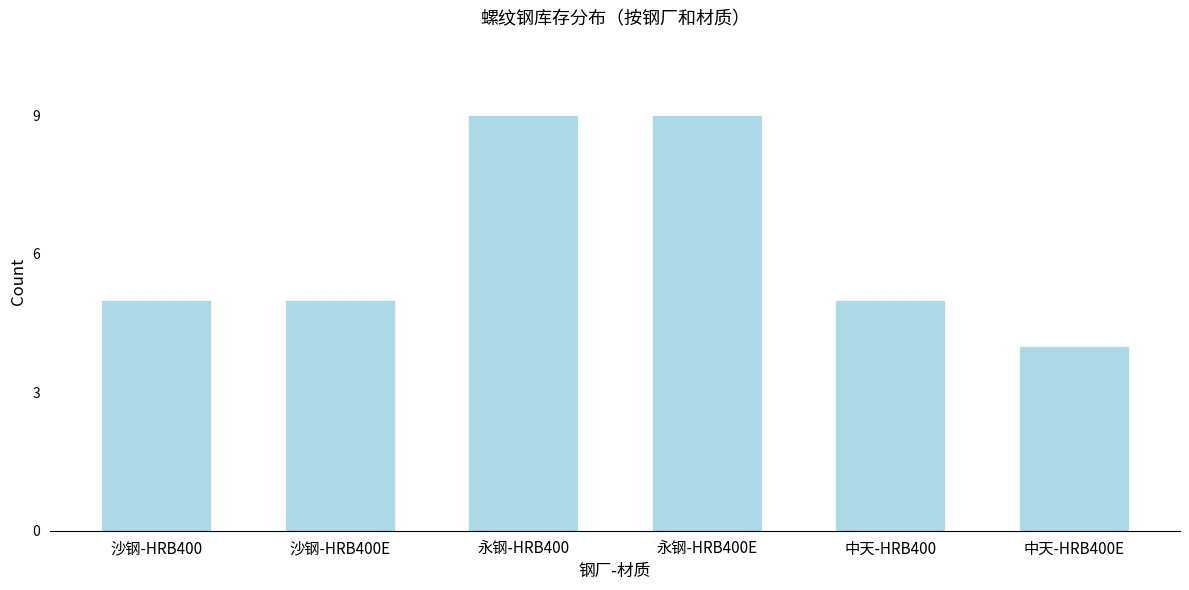

Reading left to right, extract all data points from this chart.

5	5	9	9	5	4